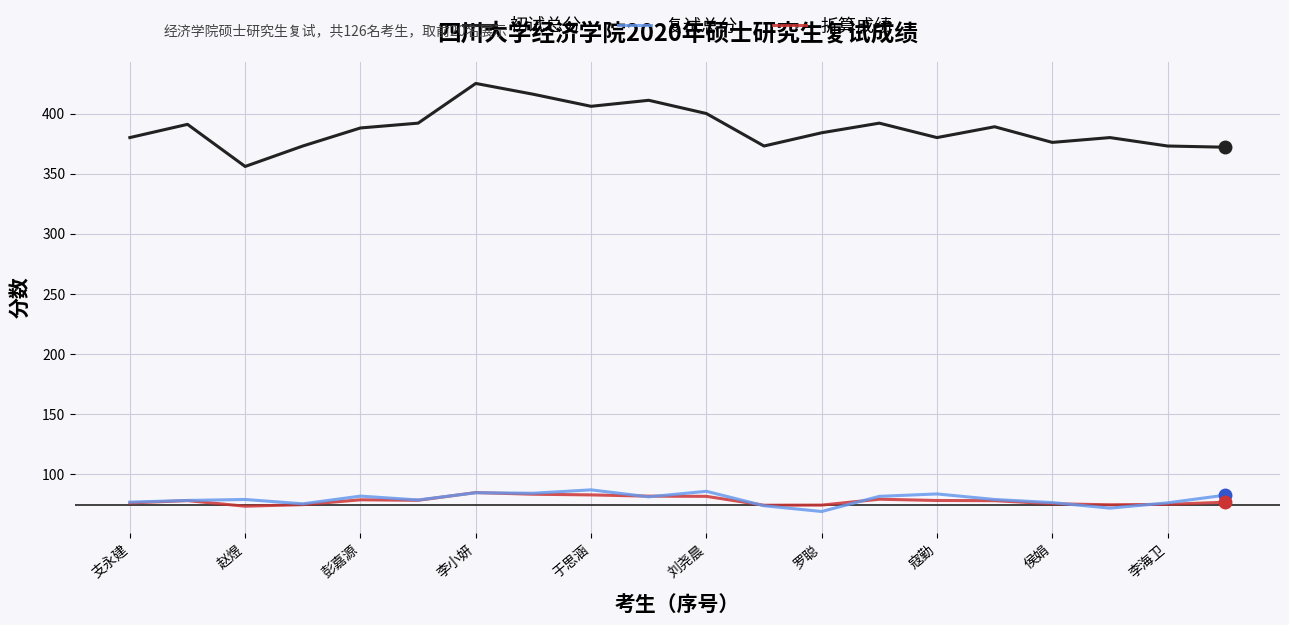

Does the chart have visible grid lines?

Yes